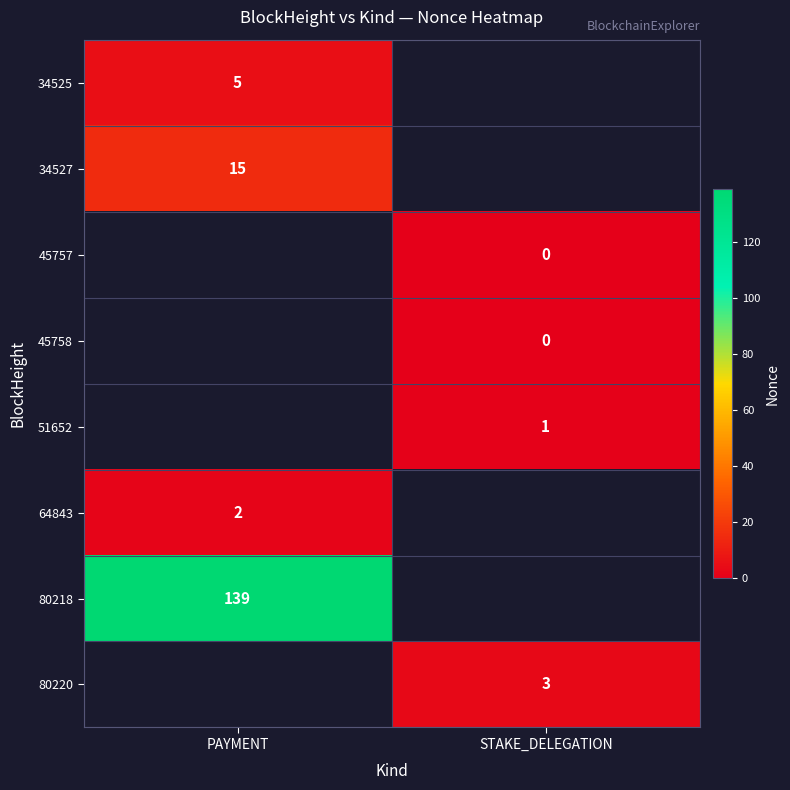

The 34525 series shows 5 at PAYMENT. True or false?

True